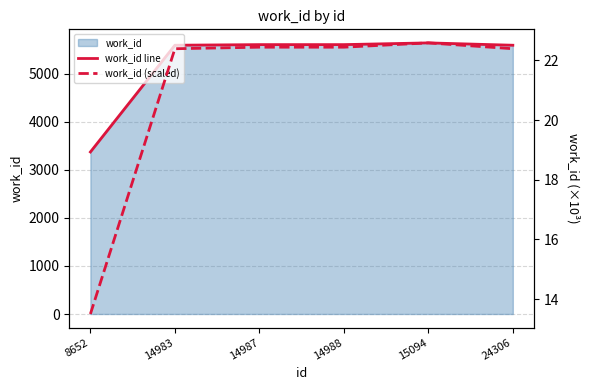

List the series in order of their peak value, highest first.

work_id line, work_id (scaled)